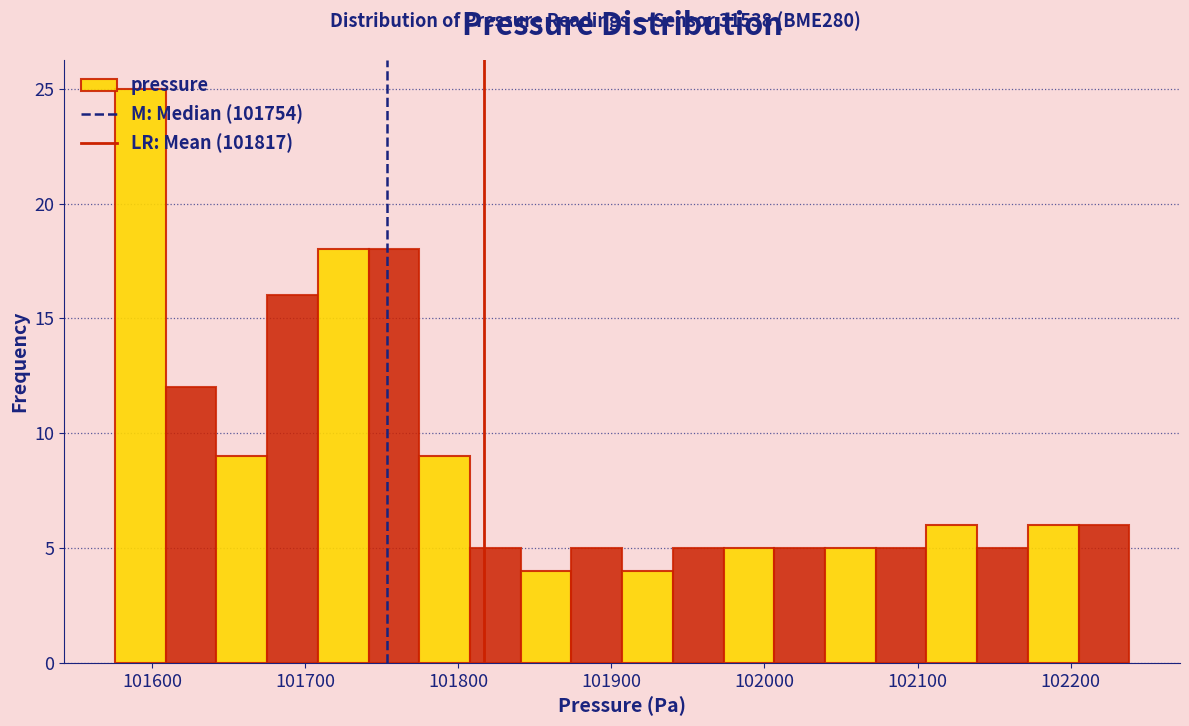

Around what value on the x-axis is the tallest bar? Give the approximate position of its centre, as read against the axis.

101590